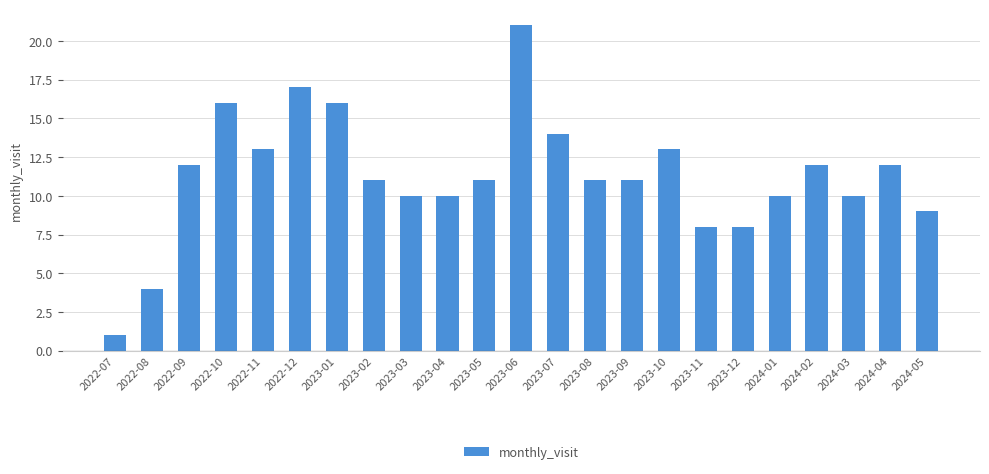

The value at 2023-02 is 19. True or false?

False